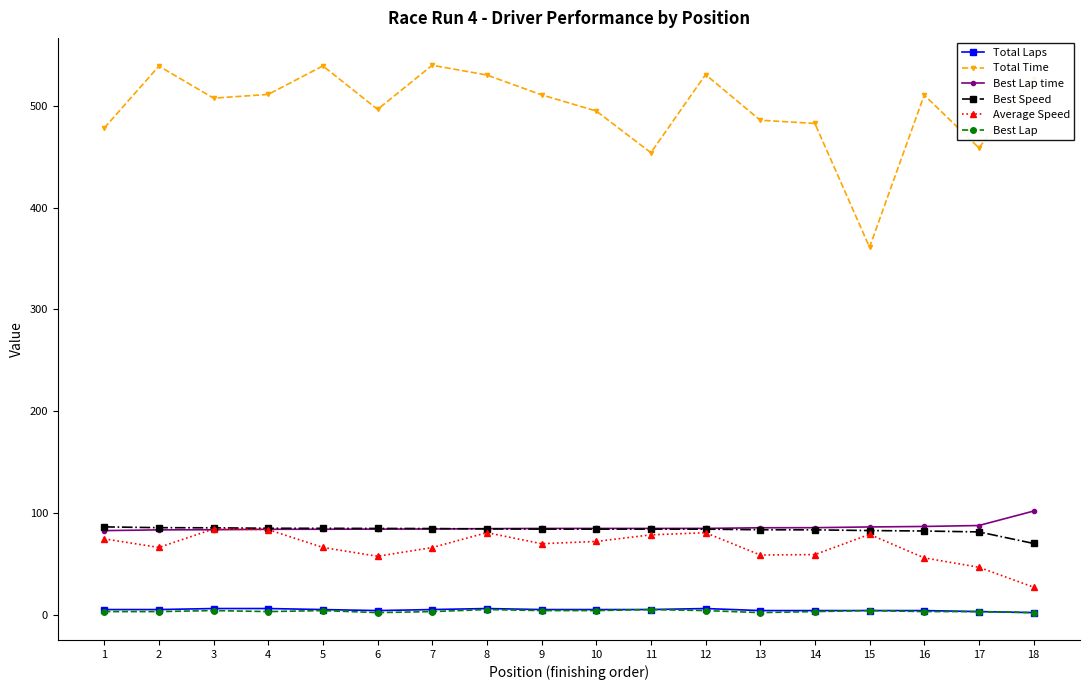

What is the maximum value for Total Time?

539.8